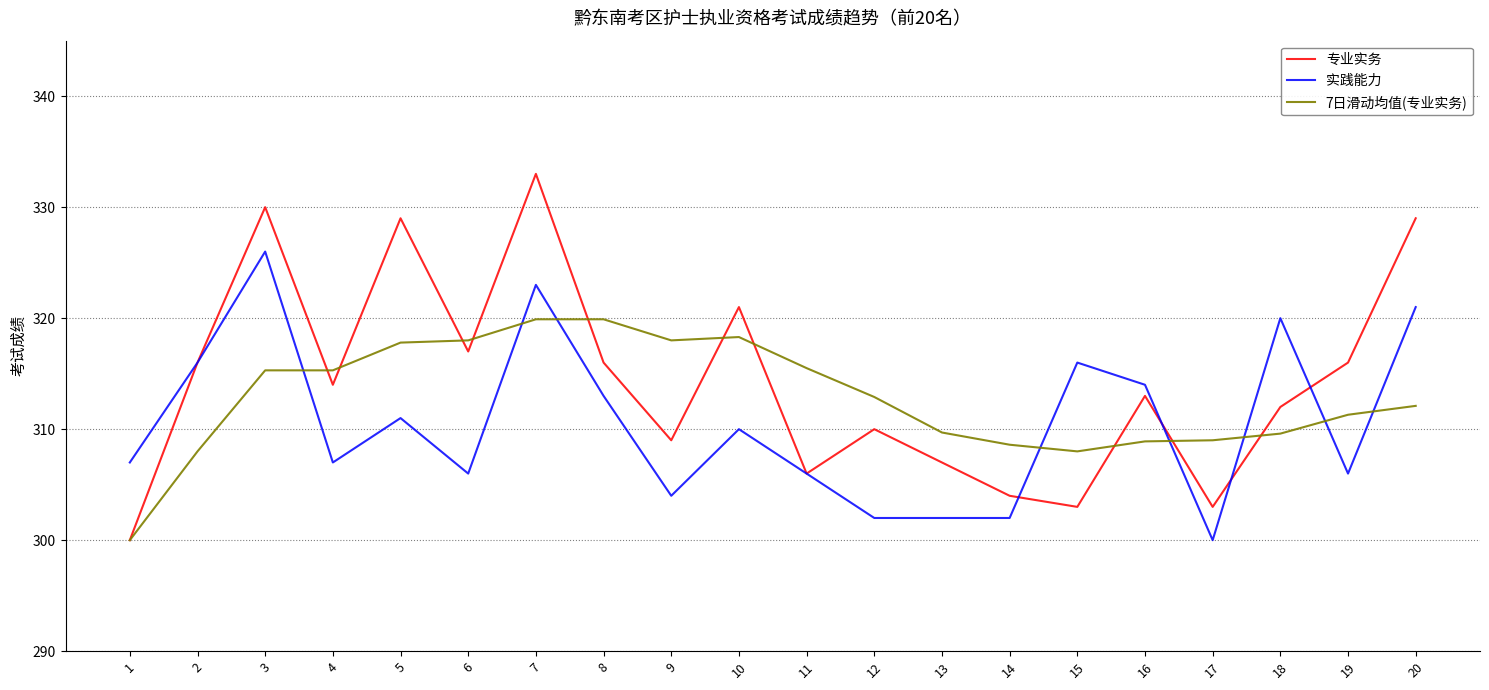

Is the value of 7日滑动均值(专业实务) at 11 greater than the value of 专业实务 at 5?

No